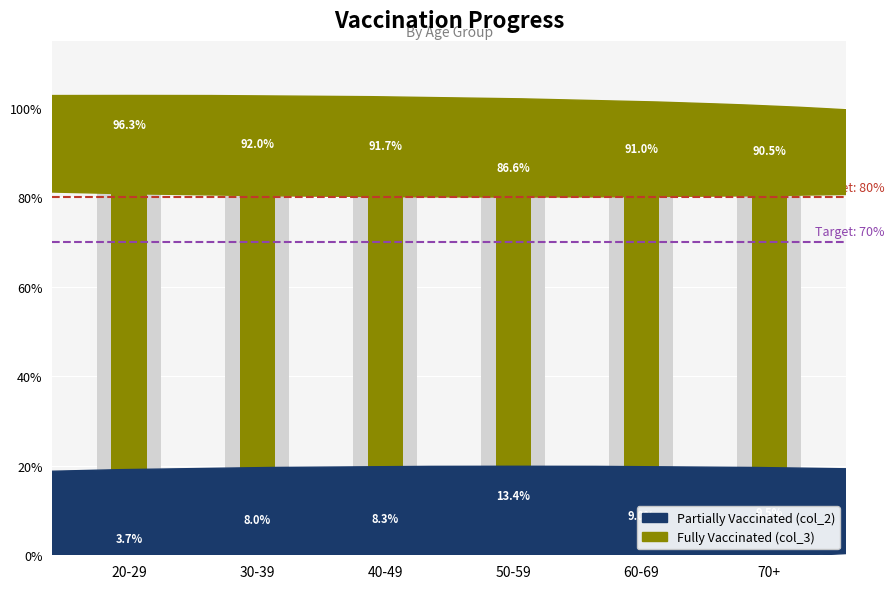

What is the label of the 1st bar from the left?

20-29